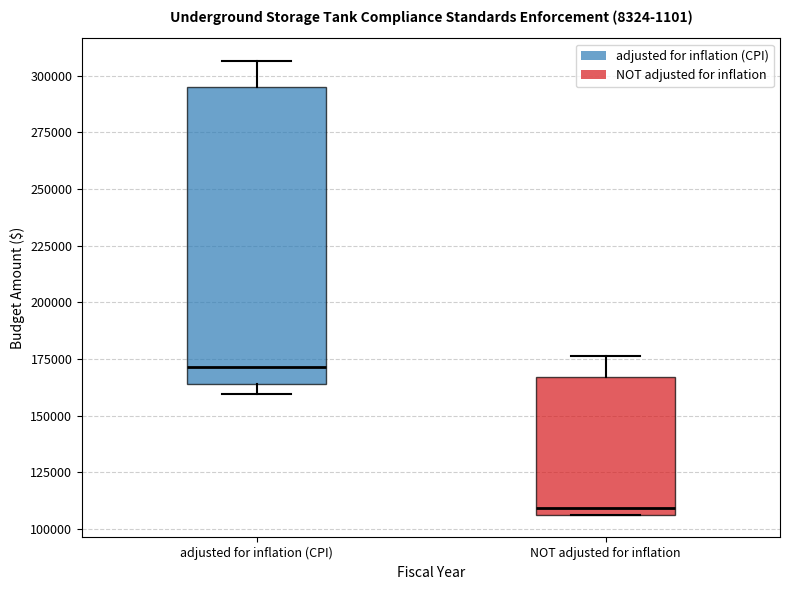

Which box's median line is the lowest?

NOT adjusted for inflation